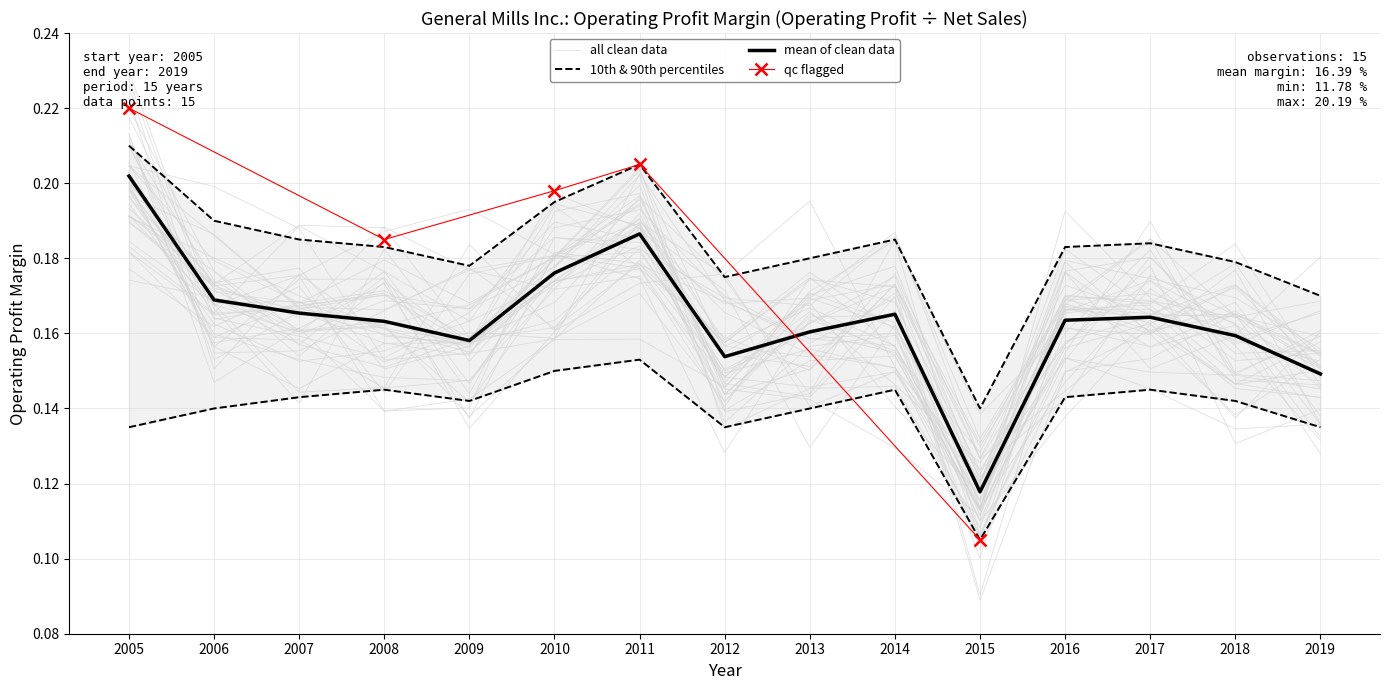

Reading left to right, what are all the values shown in this chart?

2005=0.2	2006=0.2	2007=0.2	2008=0.2	2009=0.2	2010=0.2	2011=0.2	2012=0.2	2013=0.2	2014=0.2	2015=0.1	2016=0.2	2017=0.2	2018=0.2	2019=0.1